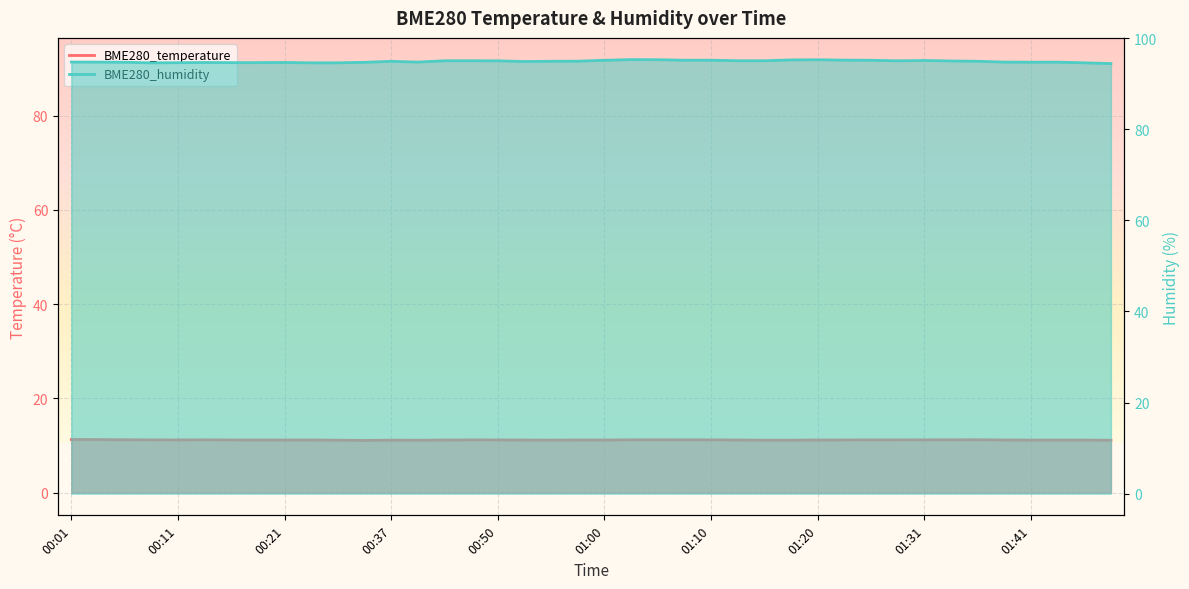

Which label corresponds to the smallest value in the chart?

00:29